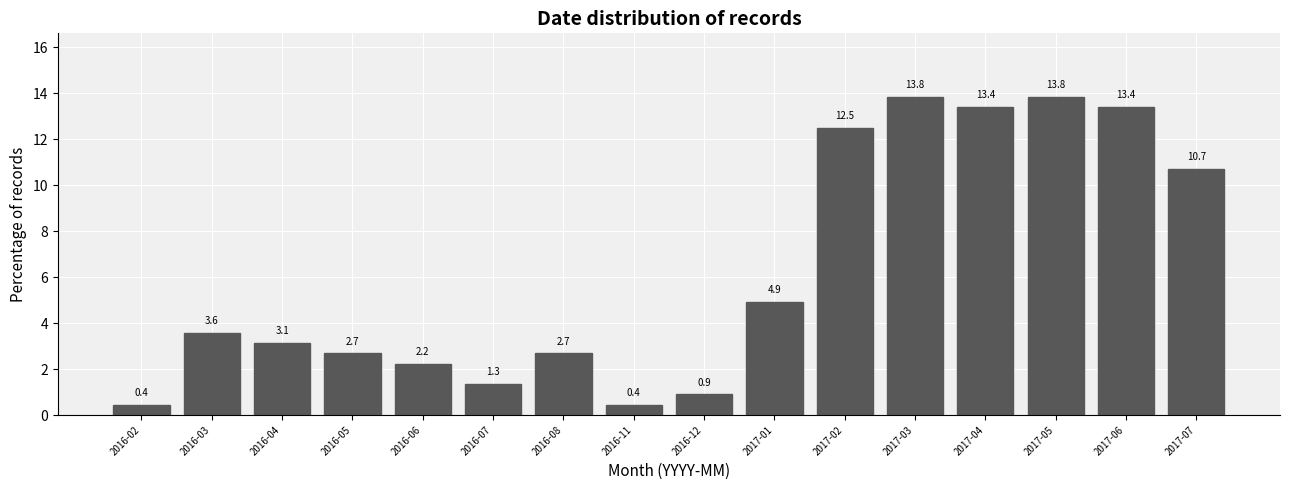

Reading left to right, extract all data points from this chart.

0.4	3.6	3.1	2.7	2.2	1.3	2.7	0.4	0.9	4.9	12.5	13.8	13.4	13.8	13.4	10.7